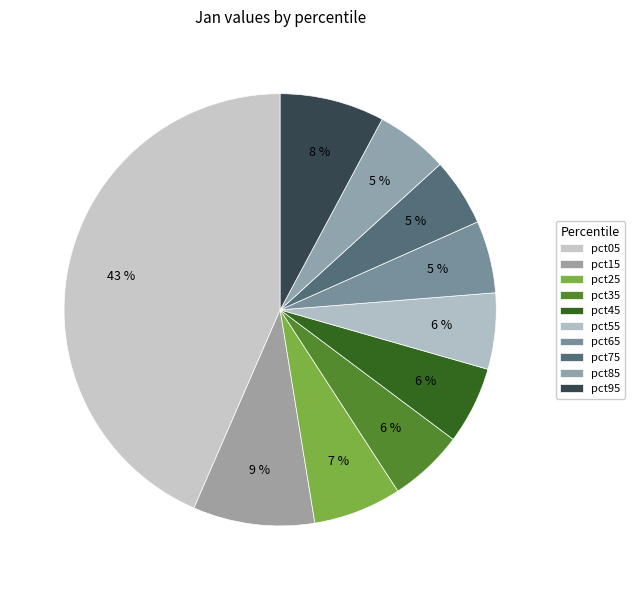

What percentage is the pct05 slice, to the nearest percent?

43%